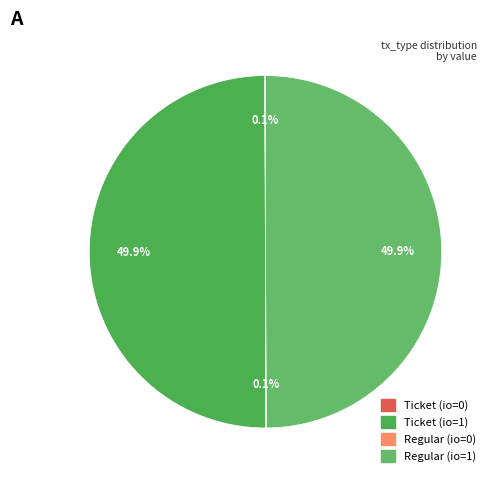

The Regular (io=1) slice represents 56% of the pie. True or false?

False